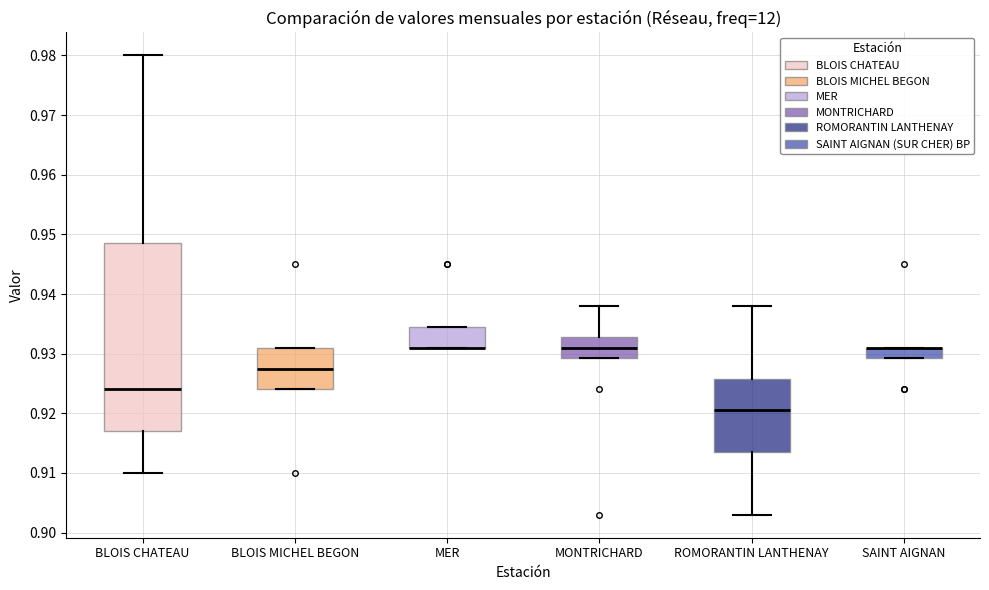

Reading left to right, transcribe this box plot: for each box, give where its median line is, the range the box spans, and where its two whiskers end, as read against the y-axis. The values are not printed on the chart, so give them approximately, as read against the axis.

BLOIS CHATEAU: median 0.924, box 0.917 to 0.949, whiskers 0.910 to 0.980
BLOIS MICHEL BEGON: median 0.928, box 0.924 to 0.931, whiskers 0.924 to 0.931
MER: median 0.931 (drawn on the box's lower edge), box 0.931 to 0.935, whiskers 0.931 to 0.935
MONTRICHARD: median 0.931, box 0.929 to 0.933, whiskers 0.929 to 0.938
ROMORANTIN LANTHENAY: median 0.921, box 0.914 to 0.926, whiskers 0.903 to 0.938
SAINT AIGNAN: median 0.931 (drawn on the box's upper edge), box 0.929 to 0.931, whiskers 0.929 to 0.931